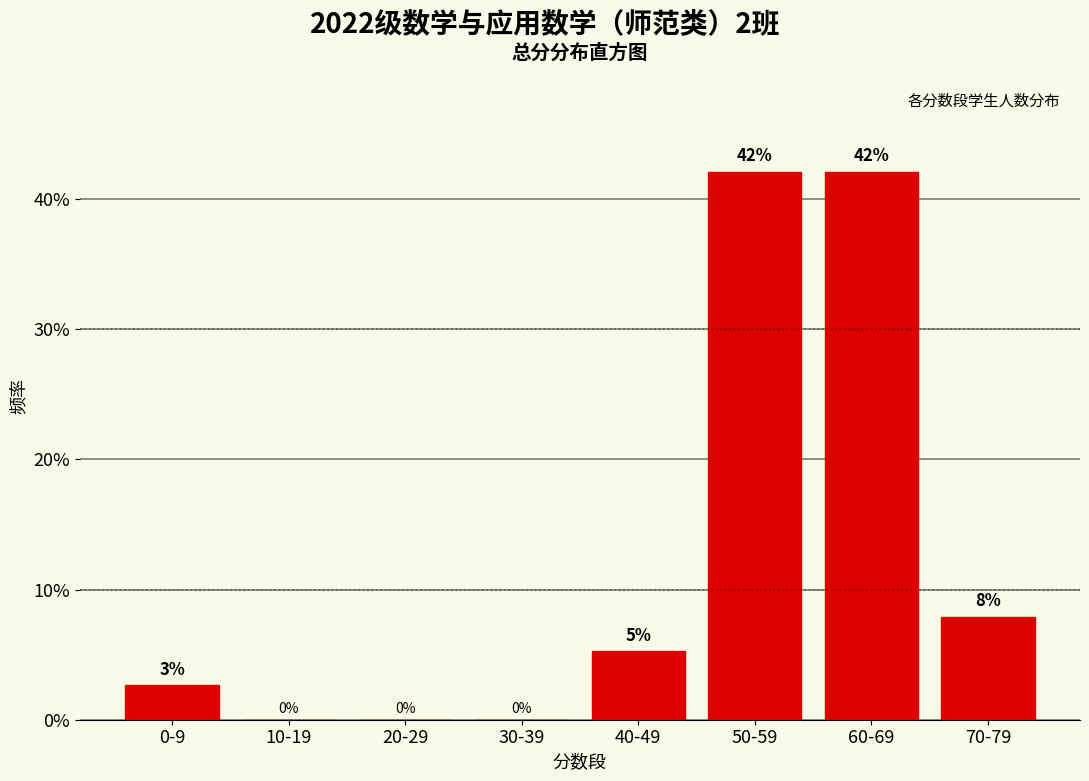

Where is the data nearest to the value 21?

70-79